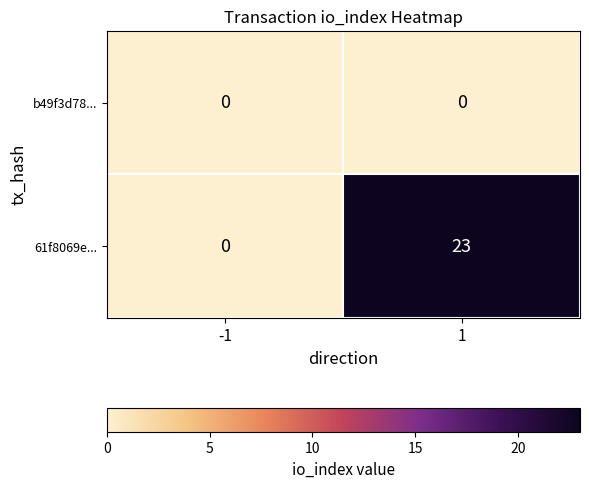

Reading left to right, extract all data points from this chart.

b49f3d78...: 0	0
61f8069e...: 0	23